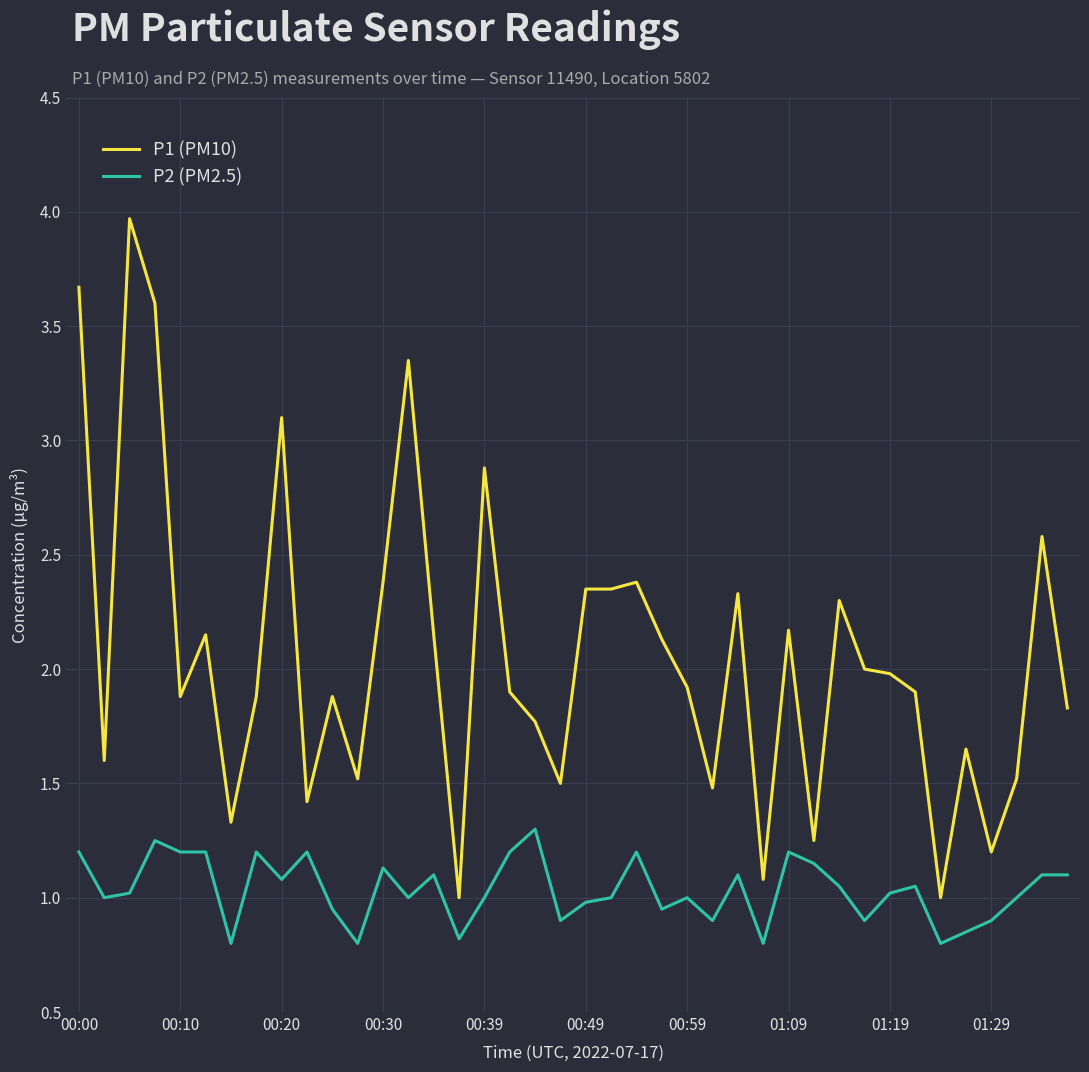

True or false: P1 (PM10) and P2 (PM2.5) intersect in this chart.

False